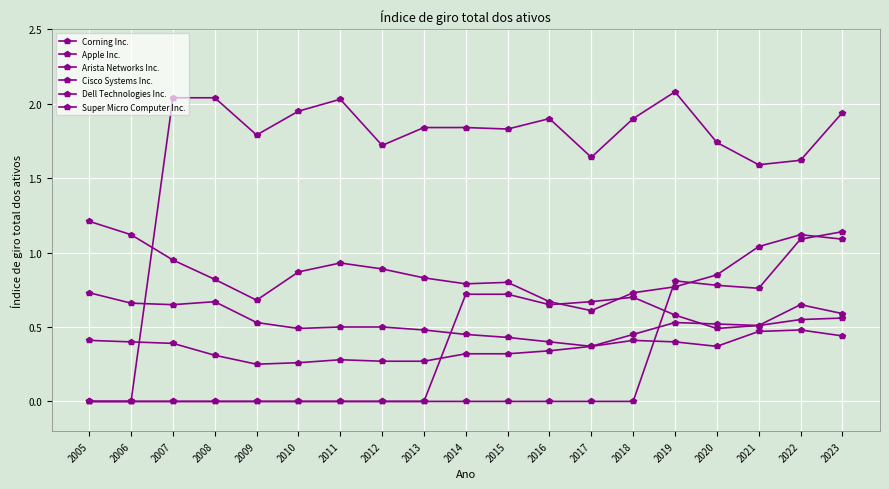

Does the chart have visible grid lines?

Yes